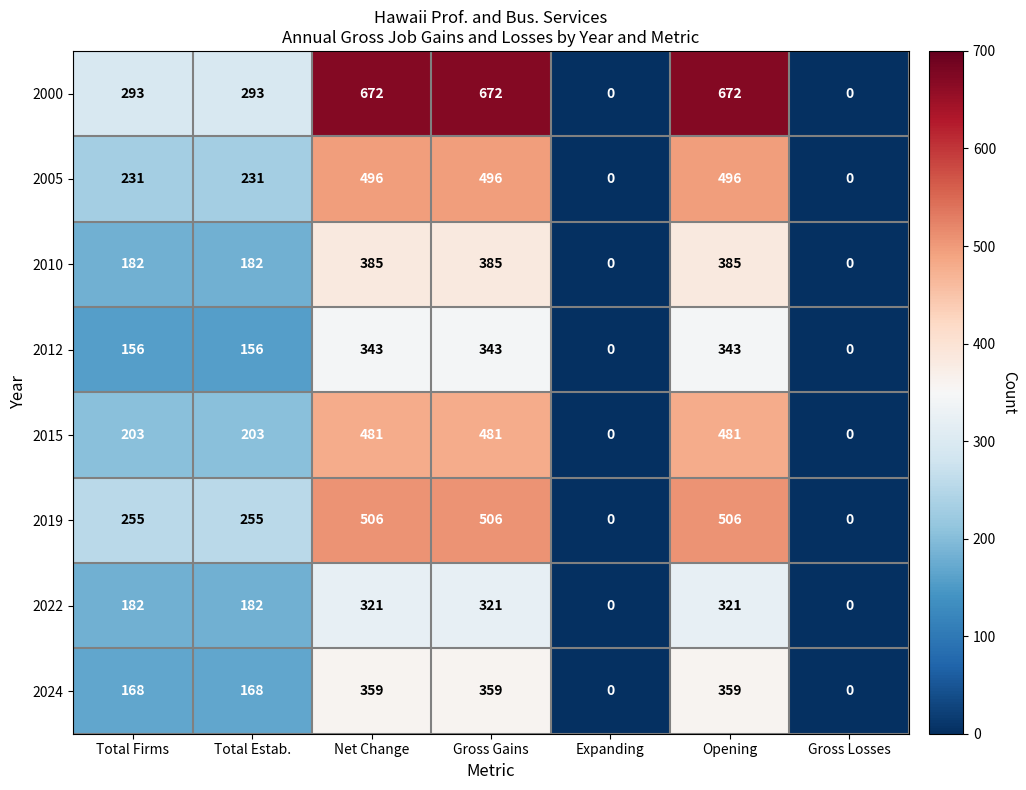

Rank the series by their maximum value, from lowest to highest.

2022, 2012, 2024, 2010, 2015, 2005, 2019, 2000